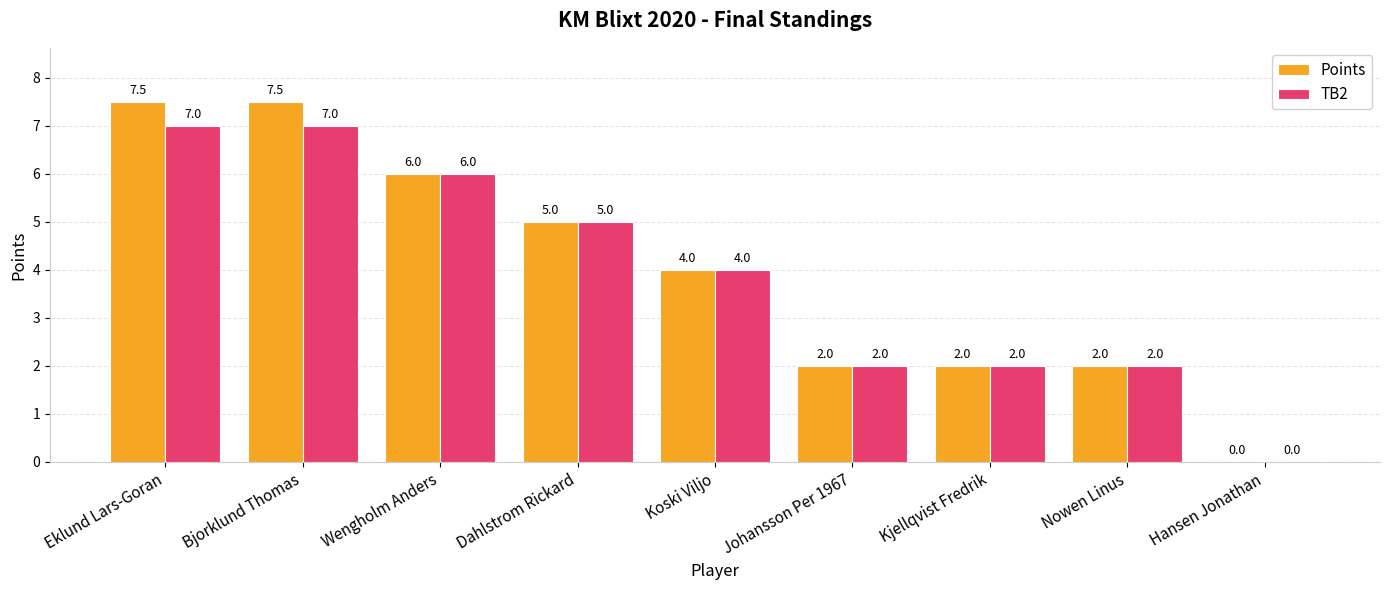

Which series has the largest range (max minus min)?

Points